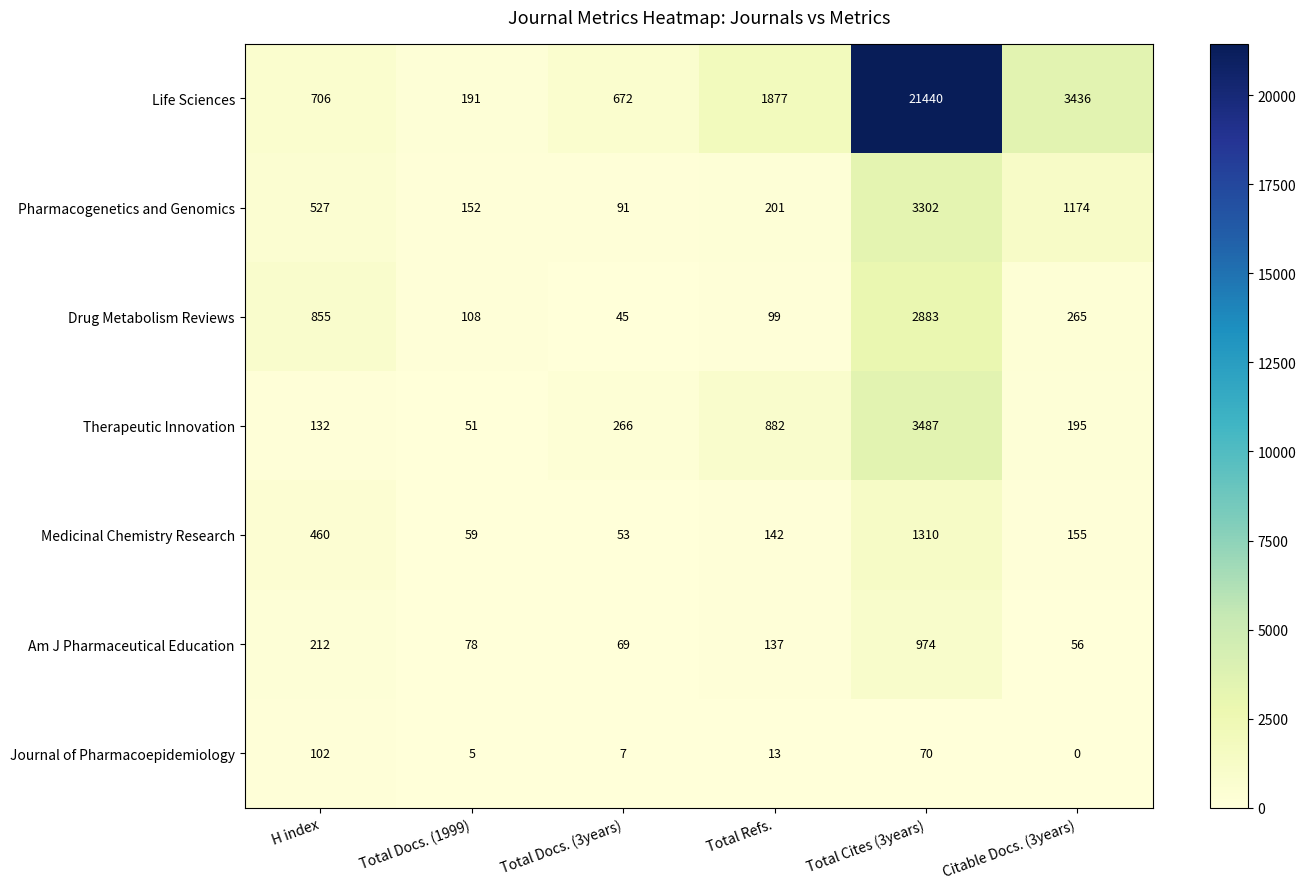

Read the Pharmacogenetics and Genomics value at Total Cites (3years).

3302